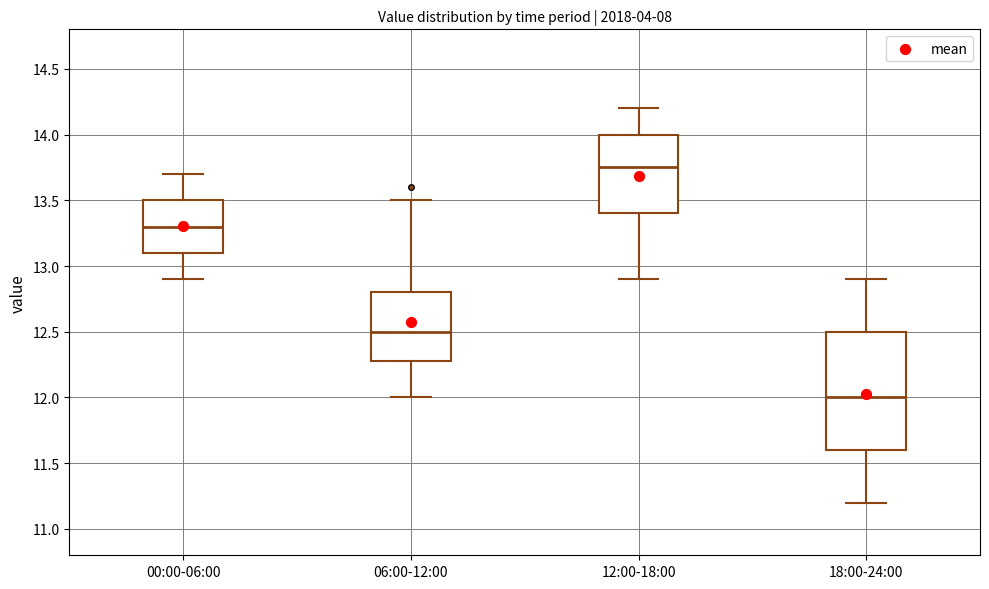

Comparing the boxes themselves (not the whiskers), which one is the tallest?

18:00-24:00